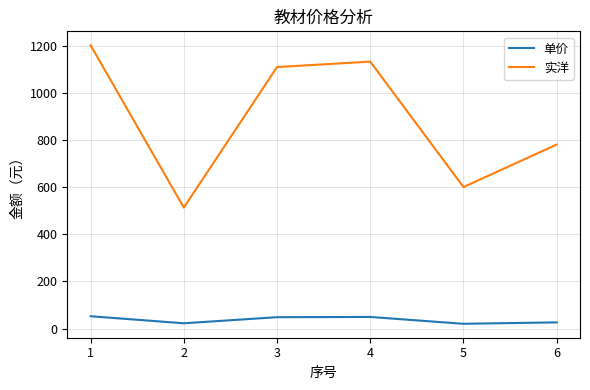

Is the value of 单价 at 4 greater than the value of 实洋 at 3?

No